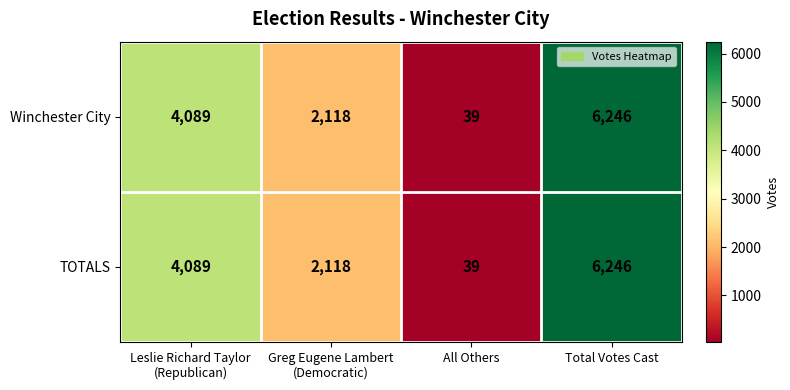

What is the difference between the TOTALS values at Total Votes Cast and All Others?

6207